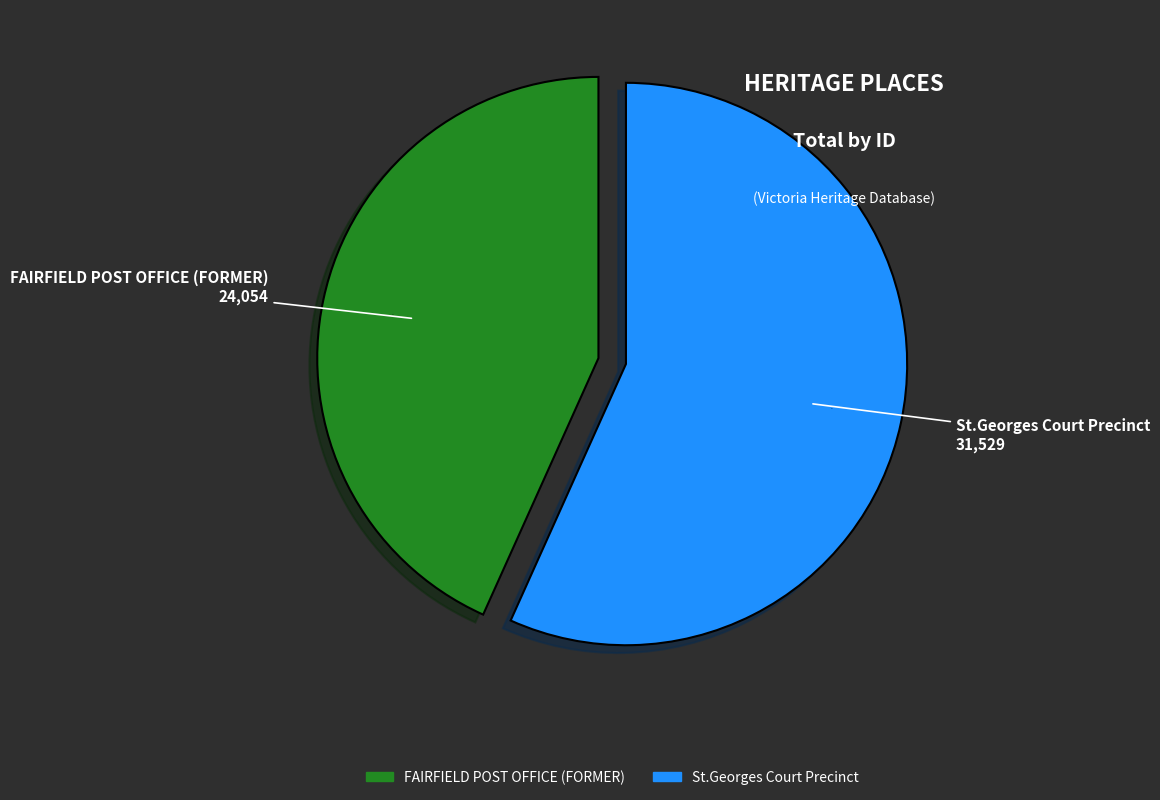

Which category has the biggest portion of the pie?

St.Georges Court Precinct